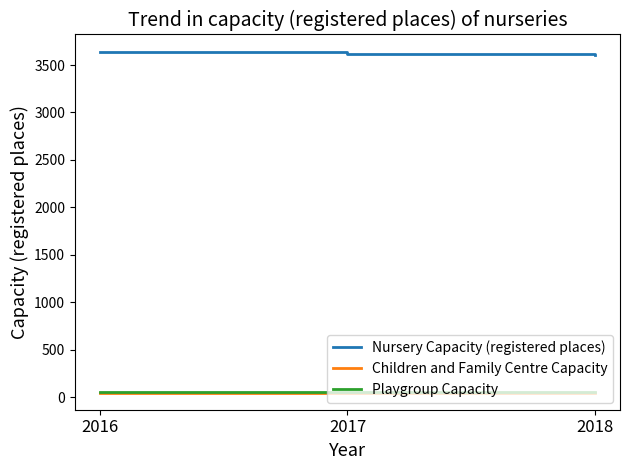

What is the spread (max minus min) of values at 2017?

3570